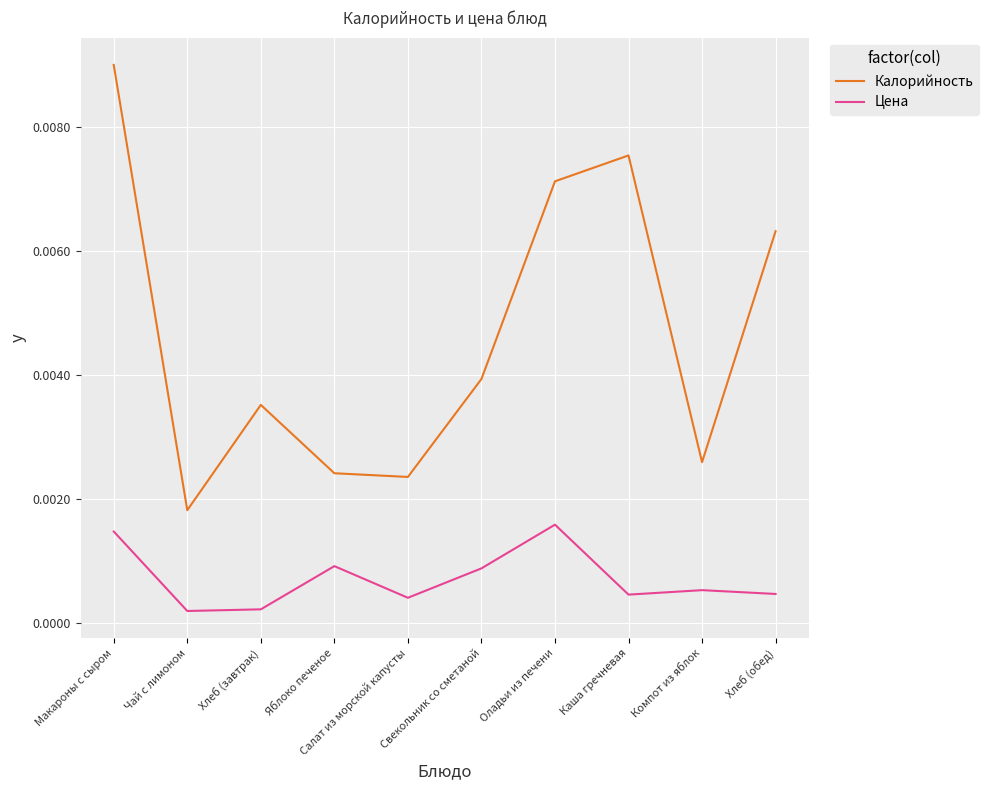

What position from the right is Чай с лимоном?

9